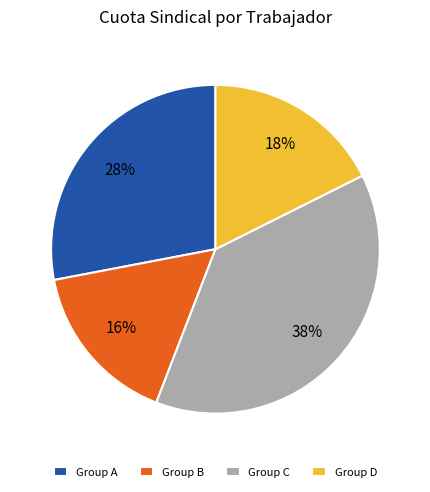

Approximately how many times larger is the value at Group A compared to Group C?

0.7